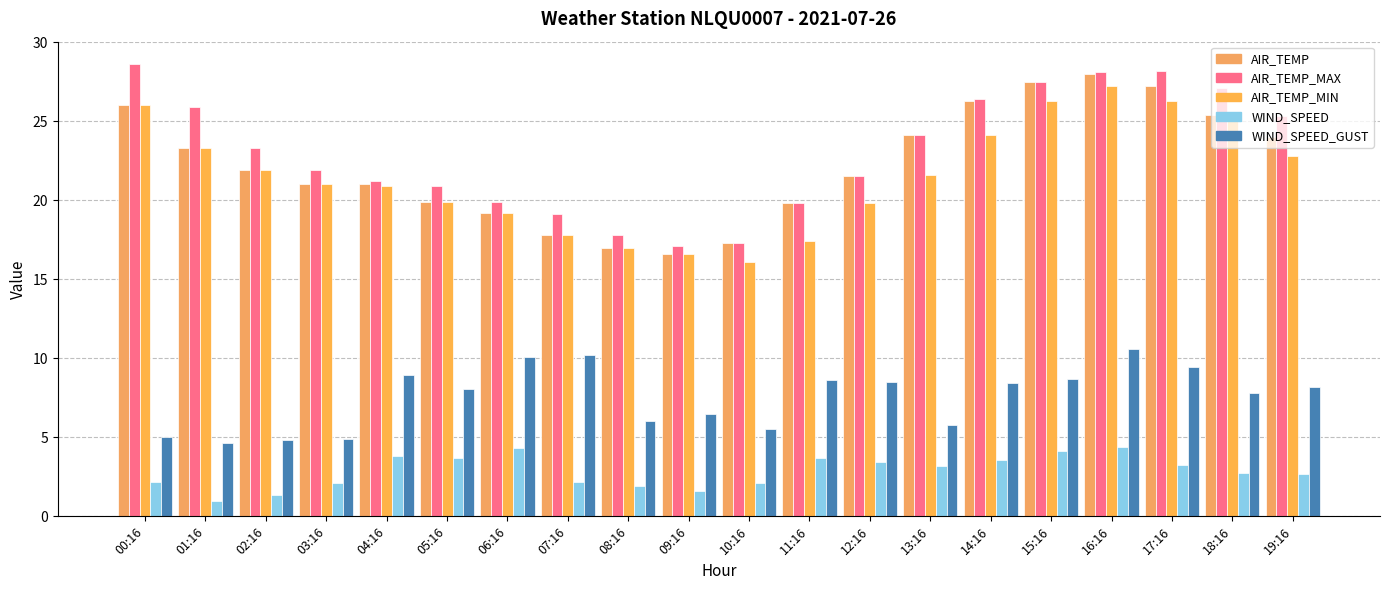

What value does the WIND_SPEED_GUST series have at 10:16?

5.5